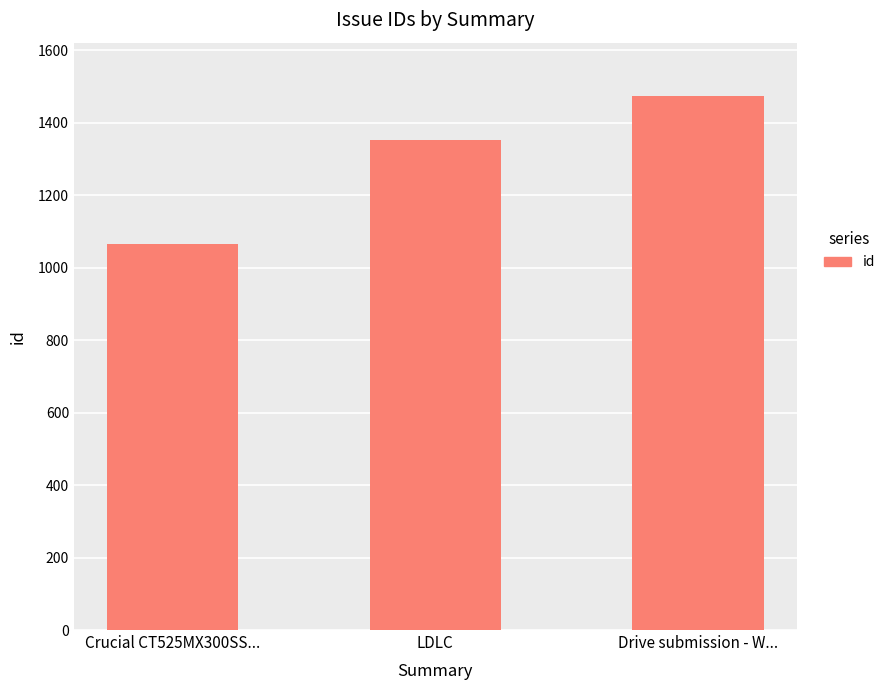

What is the change in value from Crucial CT525MX300SS... to Drive submission - W...?

+409